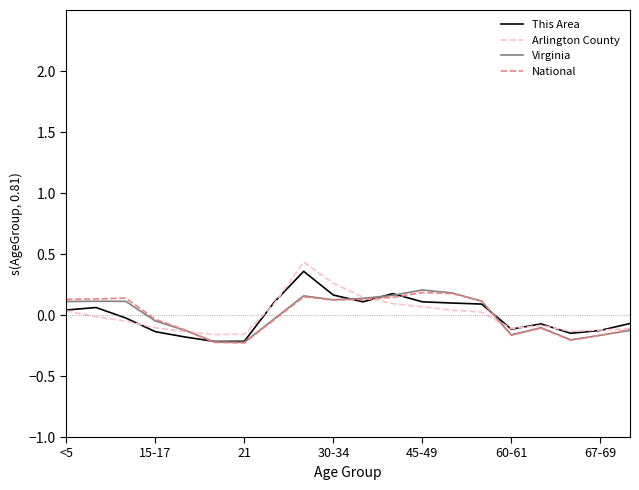

Which series has the widest spread of values?

Arlington County